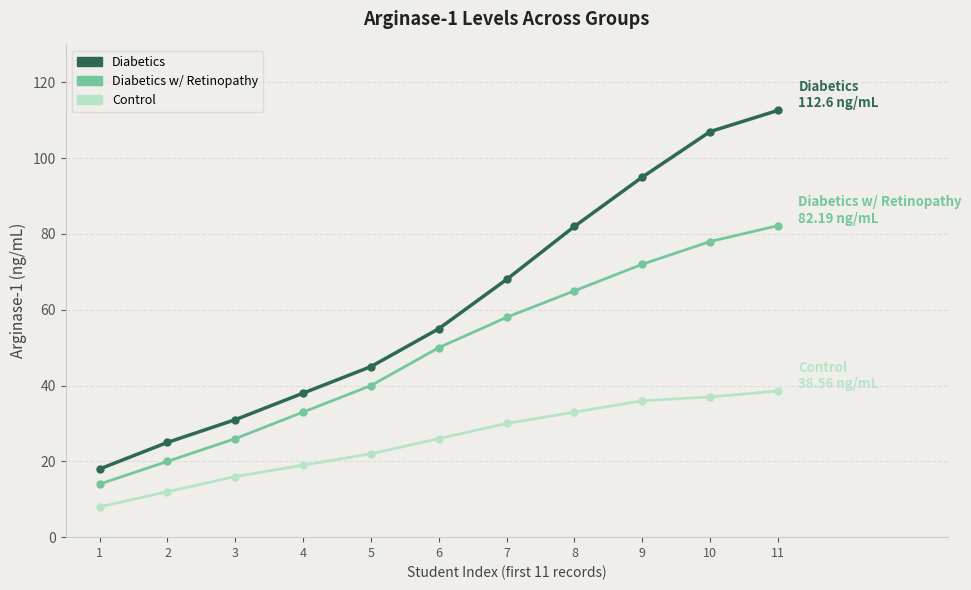

The Control series shows 26.0 at 6. True or false?

True